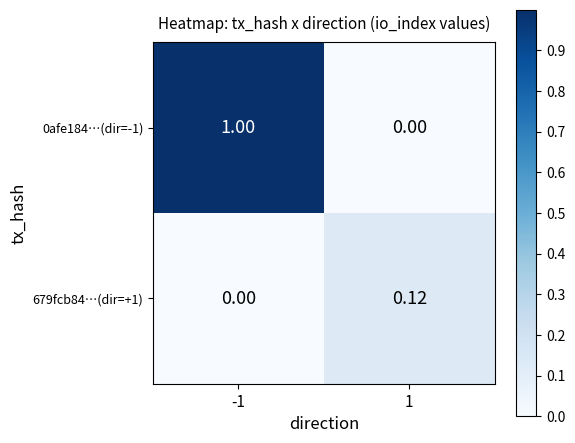

At how many categories does at least one series exceed 0?

2